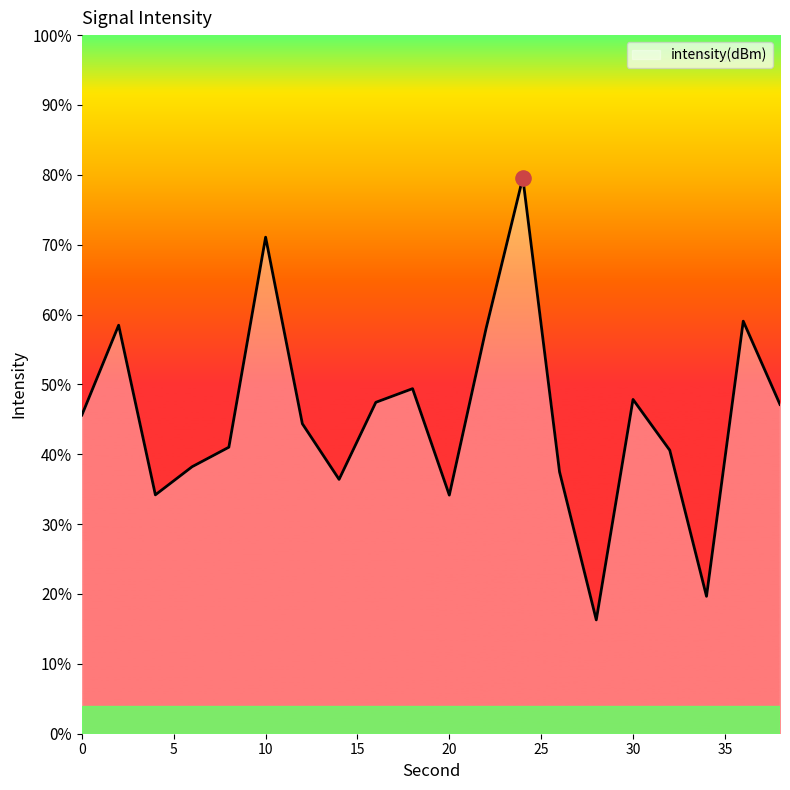

What is the change in value from 6 to 14?

-0.7